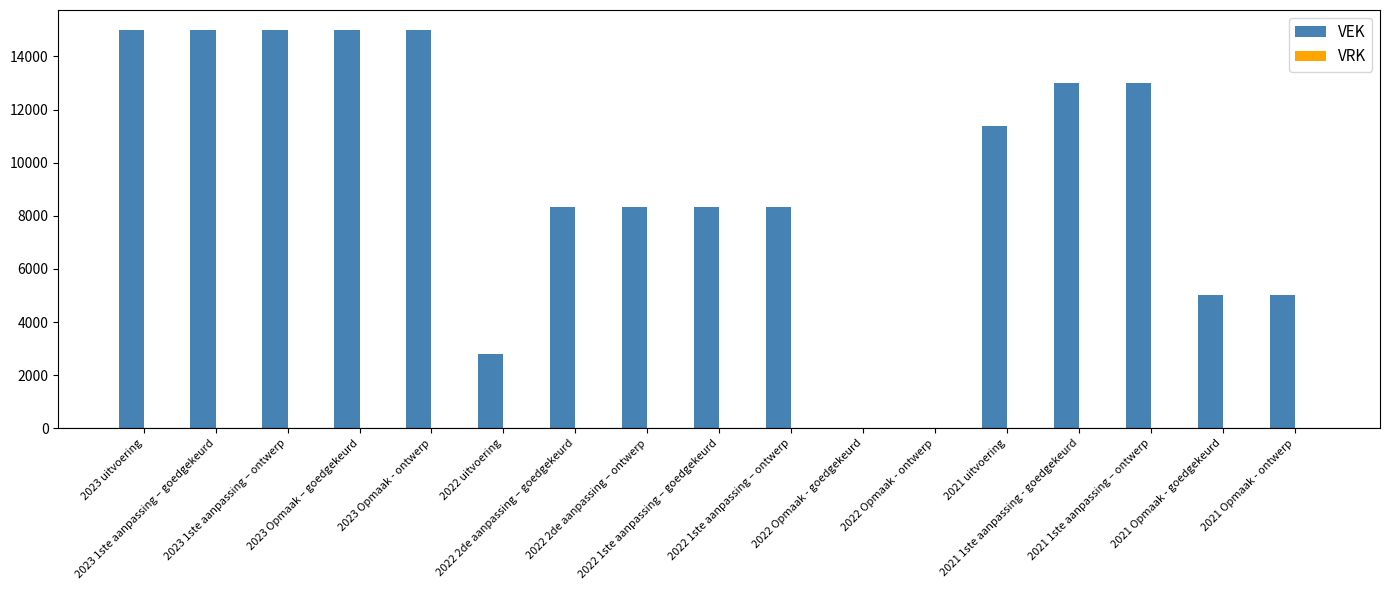

What is the maximum value shown in the chart?

15000